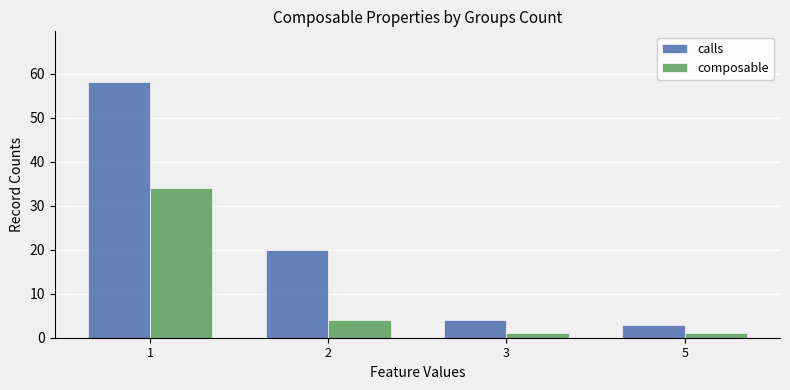

What is the sum of all calls values?

85